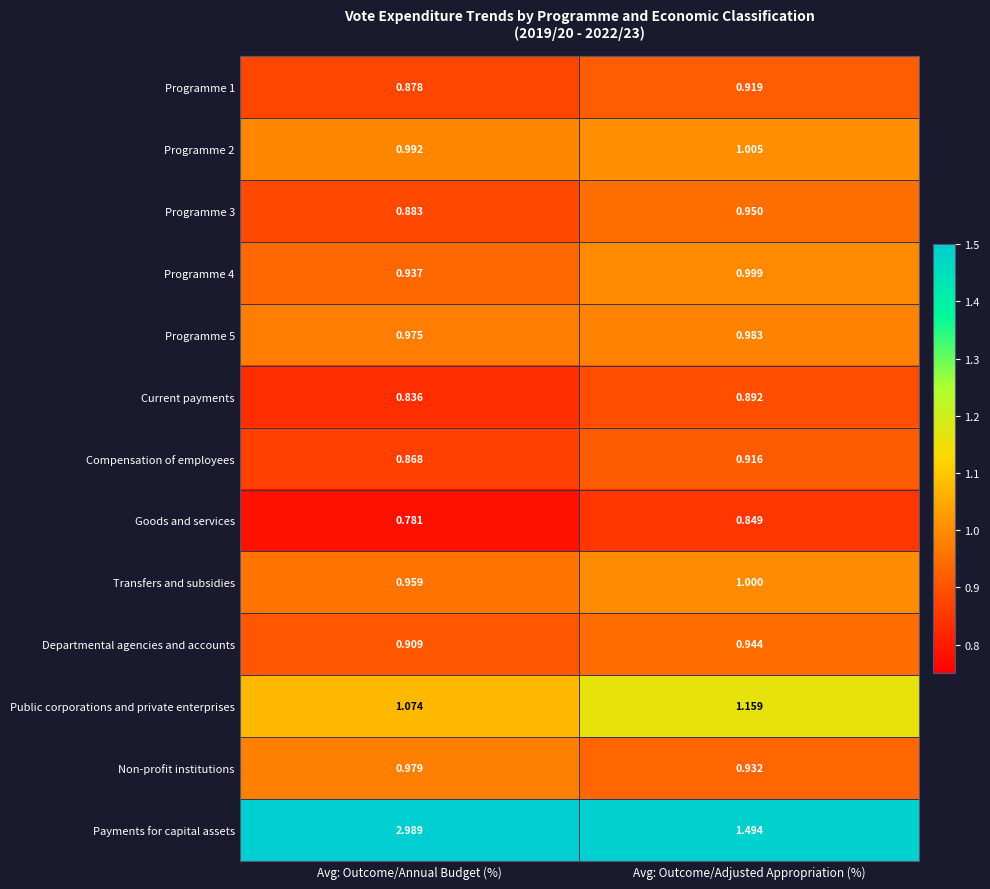

Which series has the largest total across all categories?

Payments for capital assets